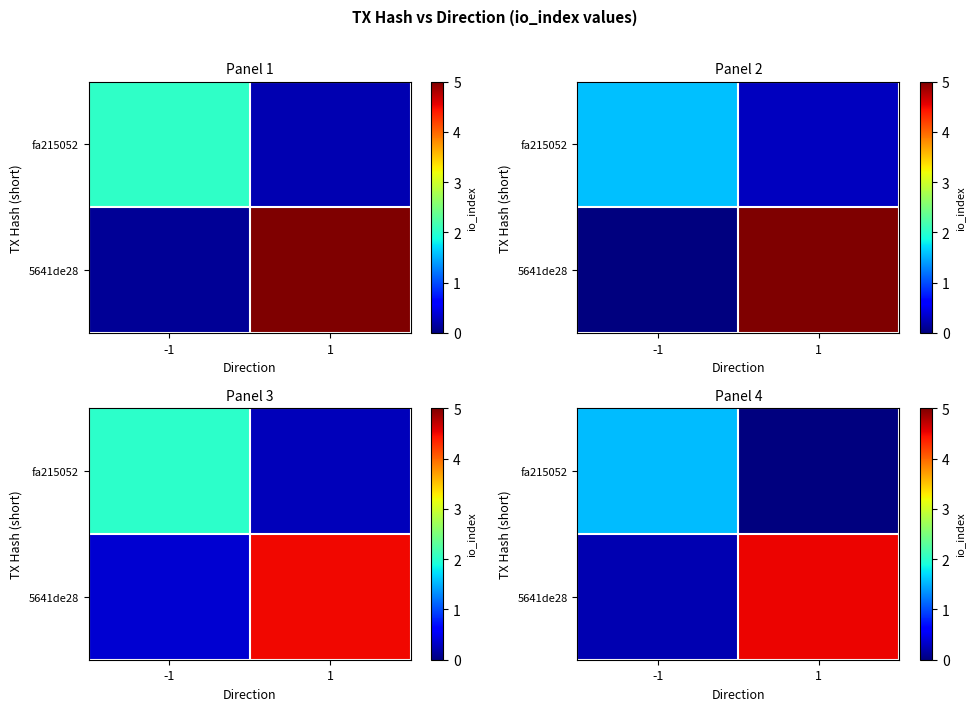

What is the sum of the row_1 values at -1 and 1?

4.7